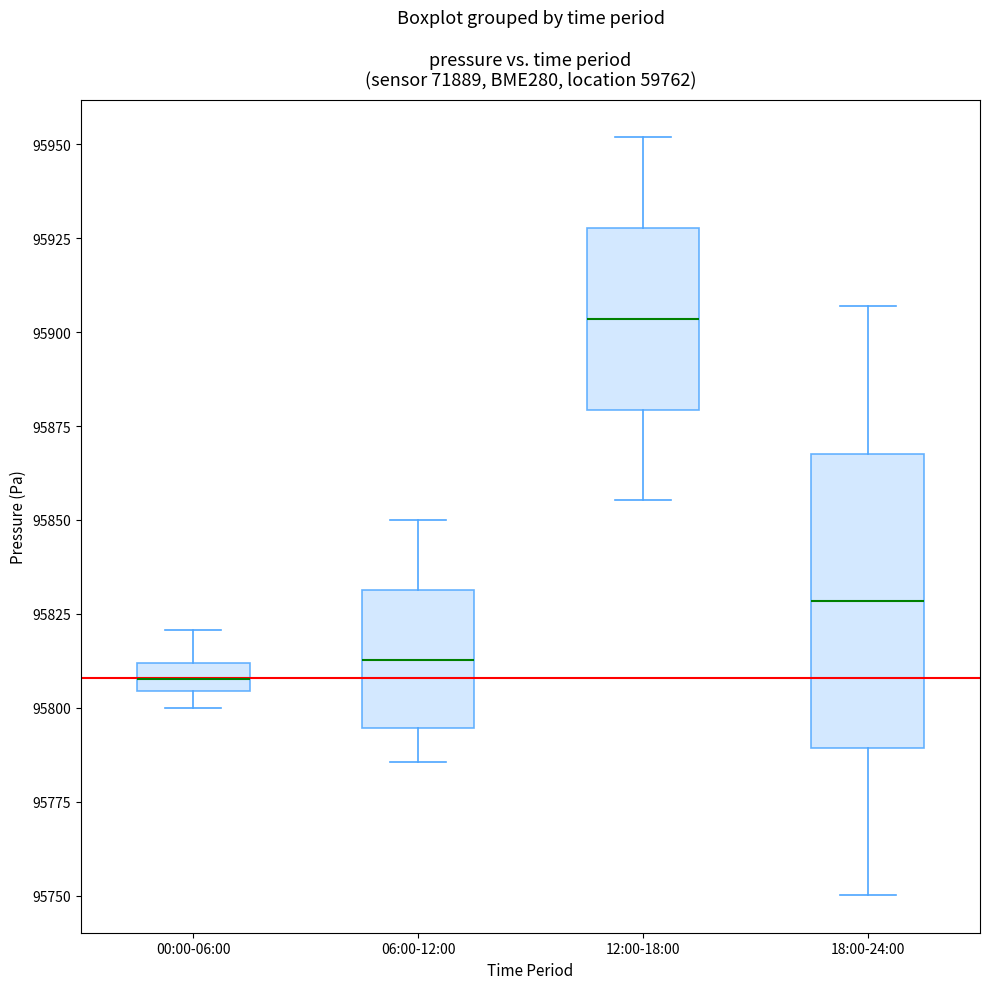

Where does the upper whisker of the box for 12:00-18:00 end on the y-axis? The values are not printed on the chart, so give them approximately, as read against the axis.

95950